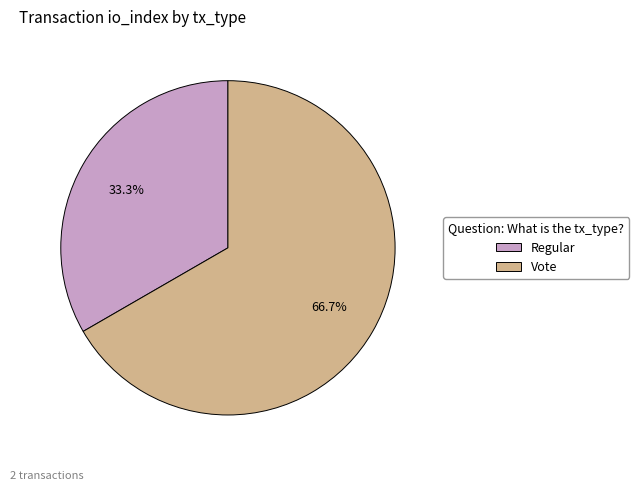

Between Regular and Vote, which is larger?

Vote